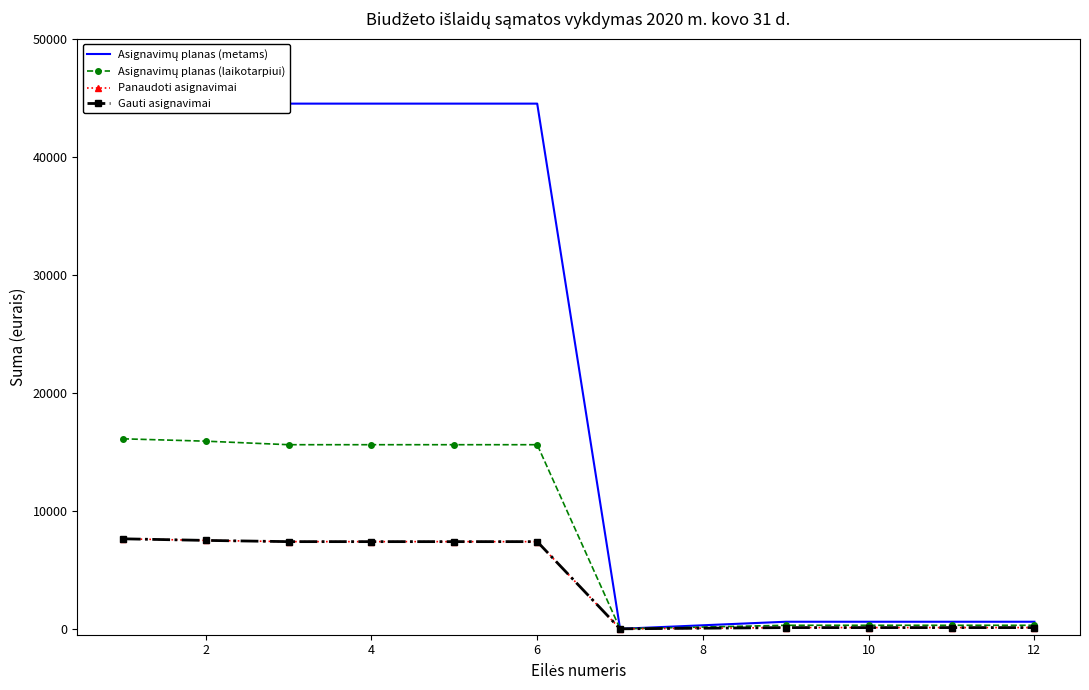

Is the value of Asignavimų planas (laikotarpiui) at 12 greater than the value of Panaudoti asignavimai at 0?

No